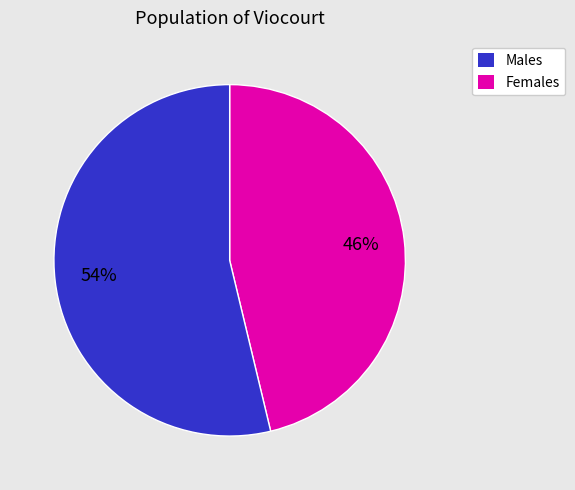

Is there a majority slice in this chart?

Yes